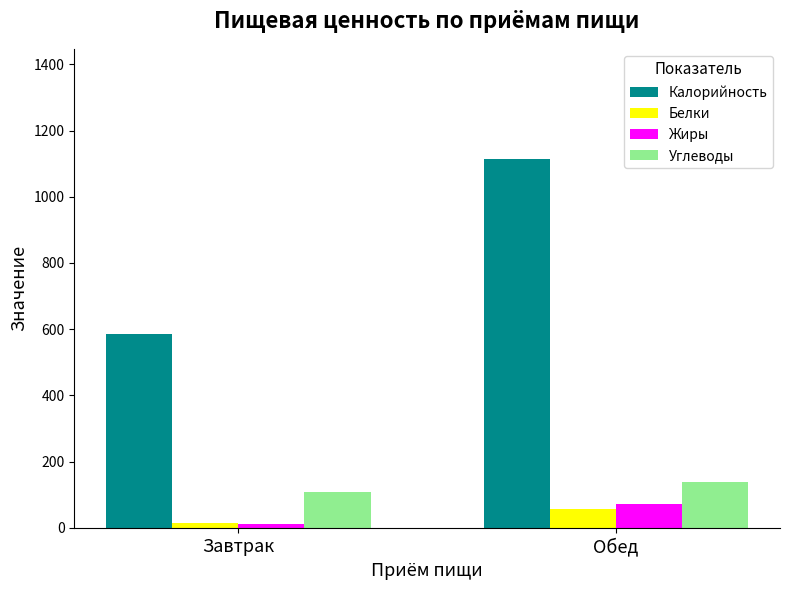

At how many categories does at least one series exceed 855?

1